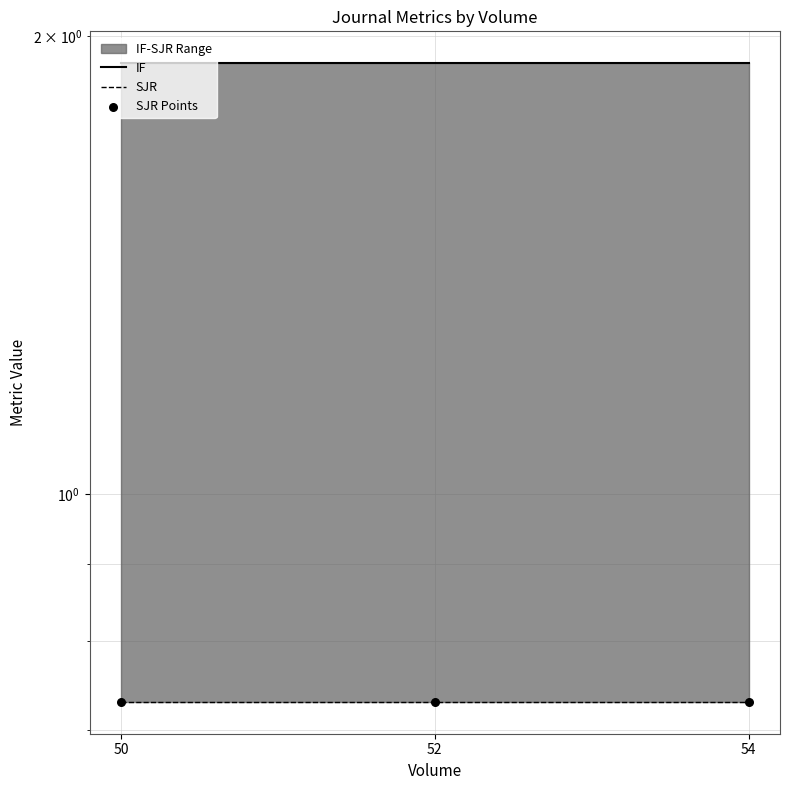

Which series has the largest Y range (max minus min)?

IF